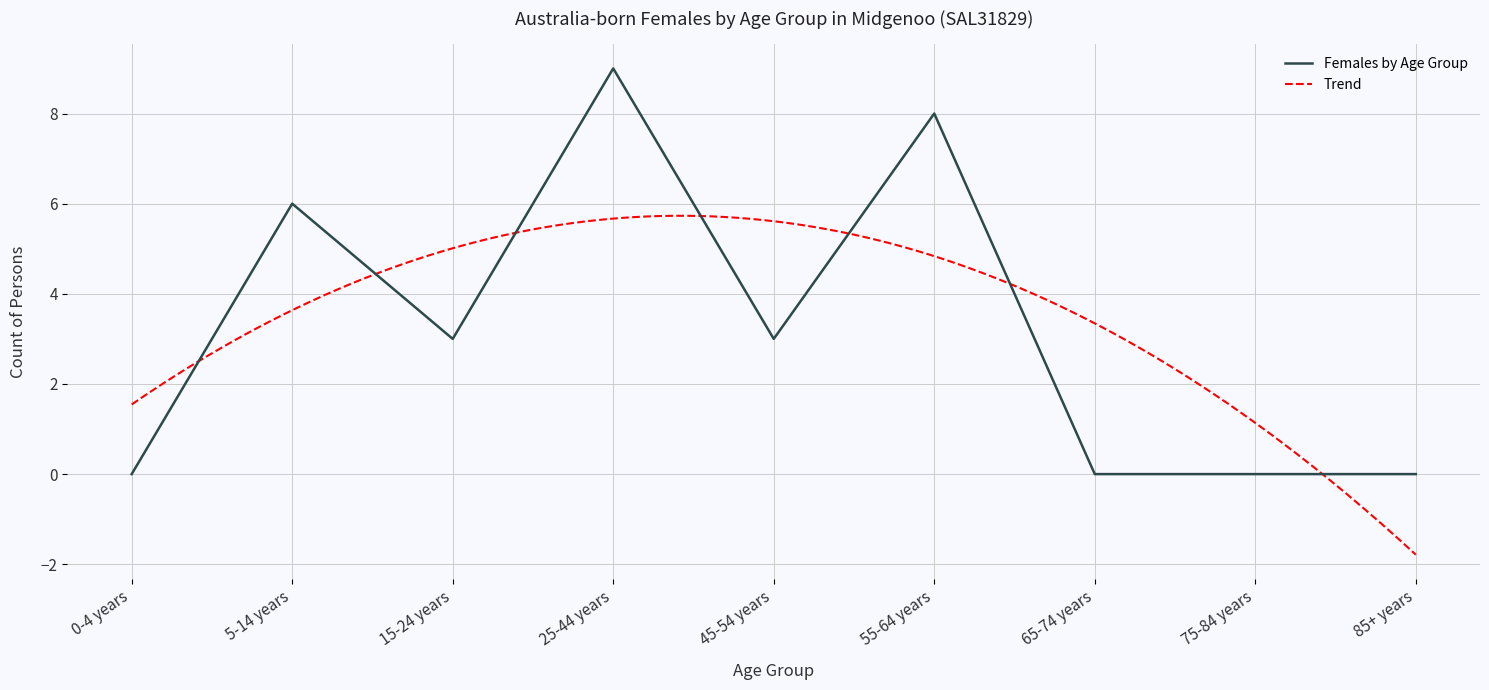

How many categories are shown in the chart?

9